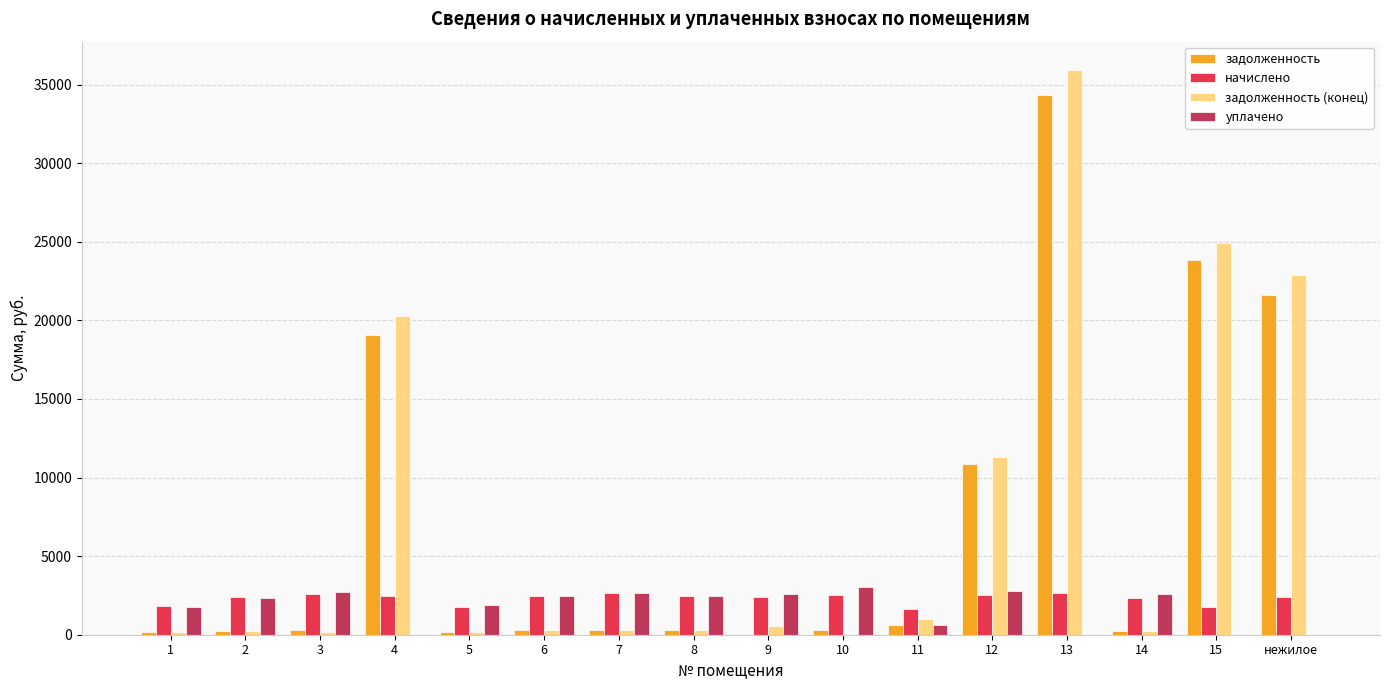

Which series has the widest spread of values?

задолженность (конец)